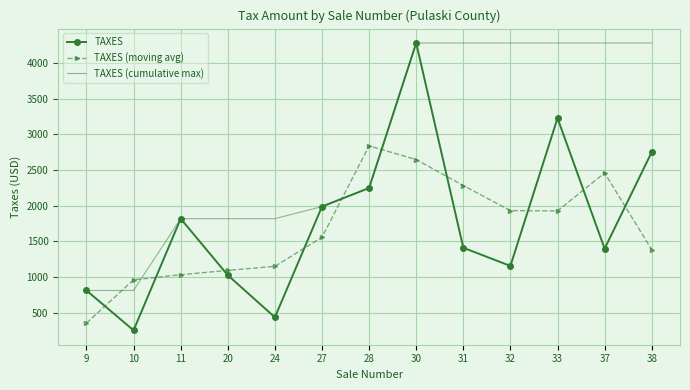

Read the TAXES (cumulative max) value at 28.

2248.6